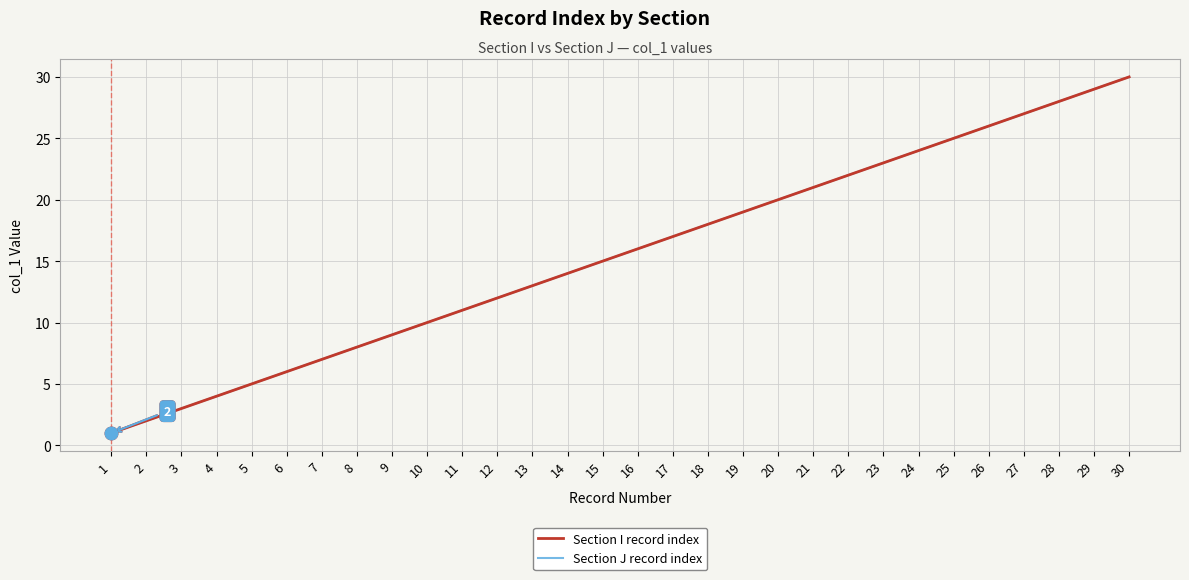

Does the chart display data point markers on the line(s)?

No